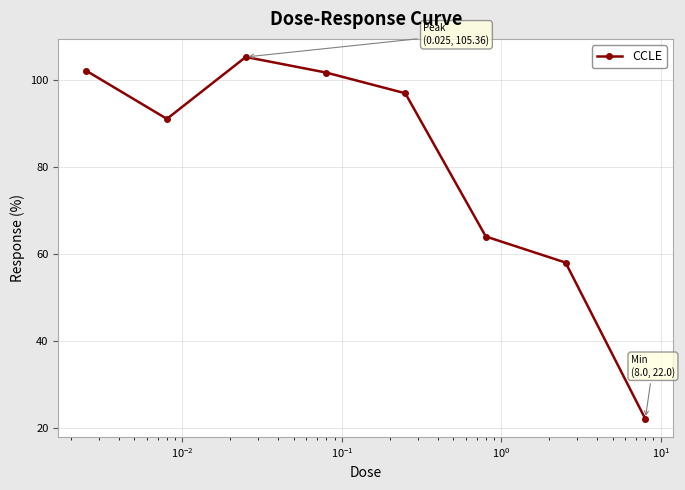

What is the difference between the maximum and minimum values?

83.4